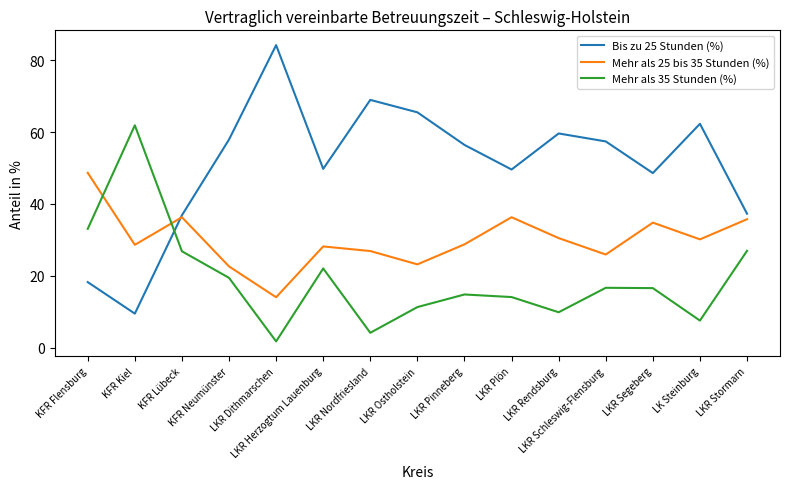

What is the difference between the second highest and second lowest values in the Mehr als 35 Stunden (%) series?

28.9